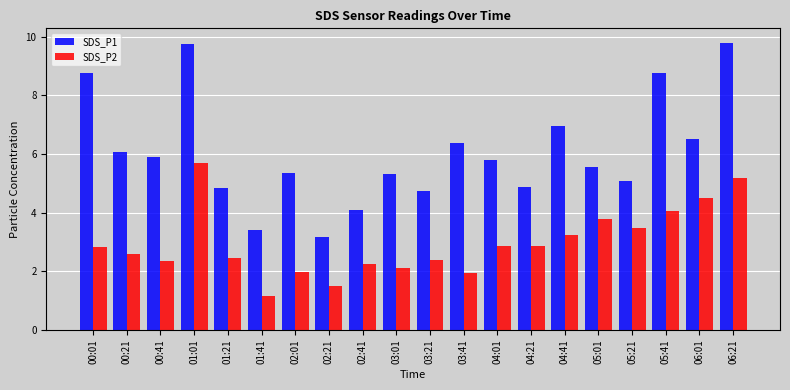

At which category is the sum across all series the highest?

01:01